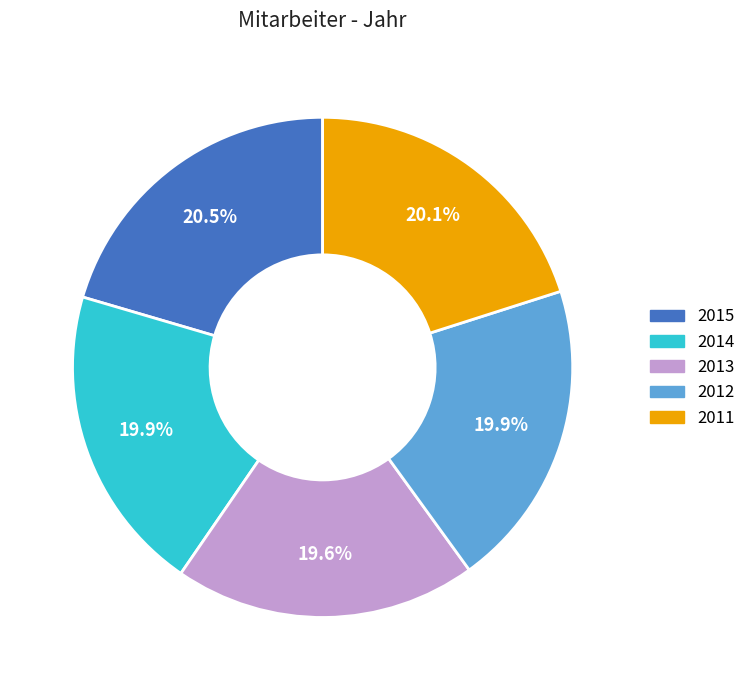

Do 2011 and 2014 together represent more than half of the pie?

No